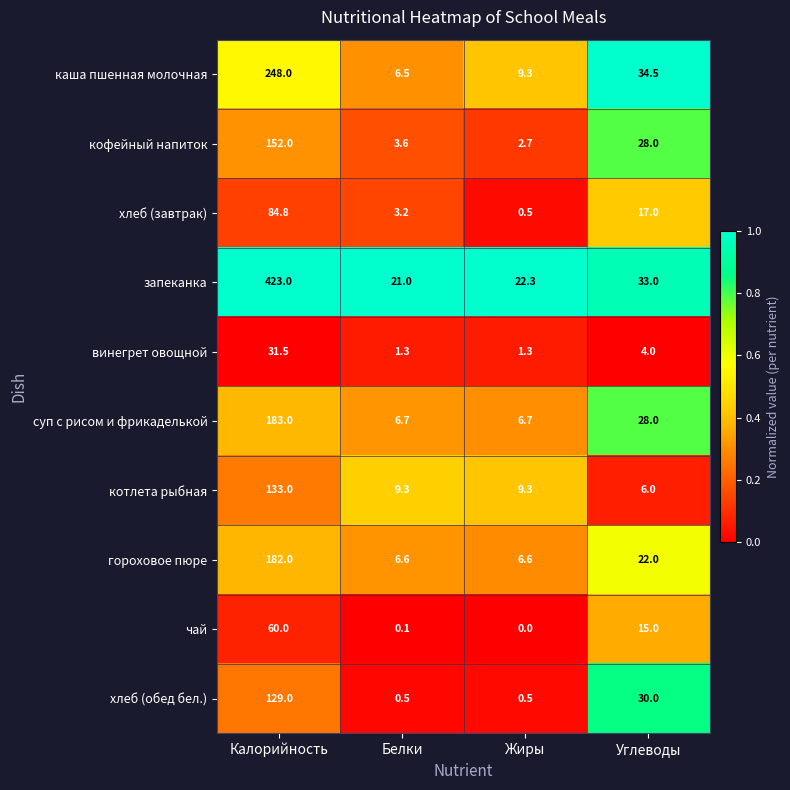

What is the total value across all series at Углеводы?

217.5